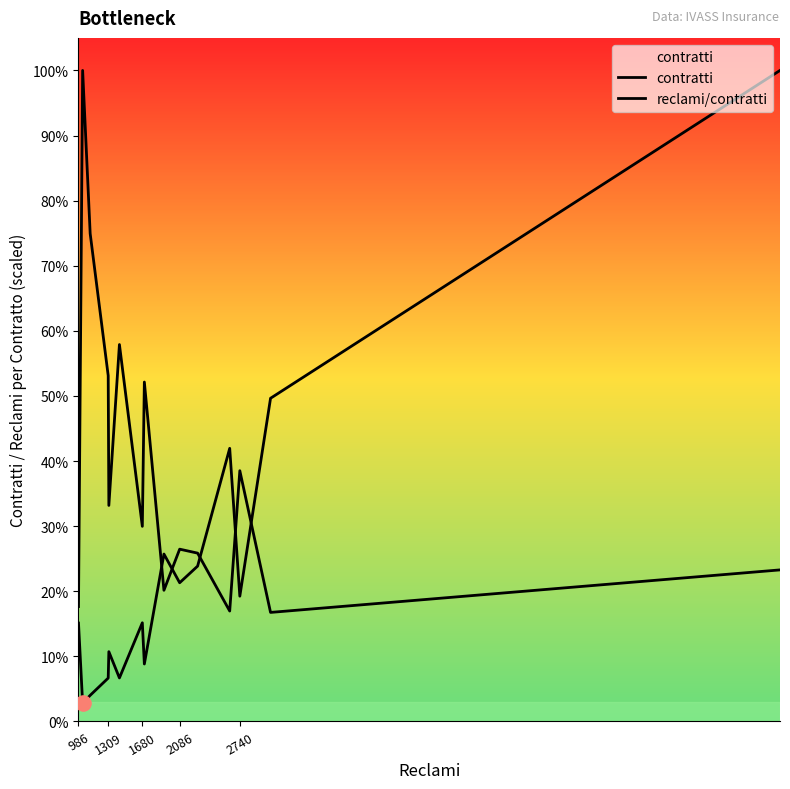

Which series has the largest total across all categories?

reclami/contratti